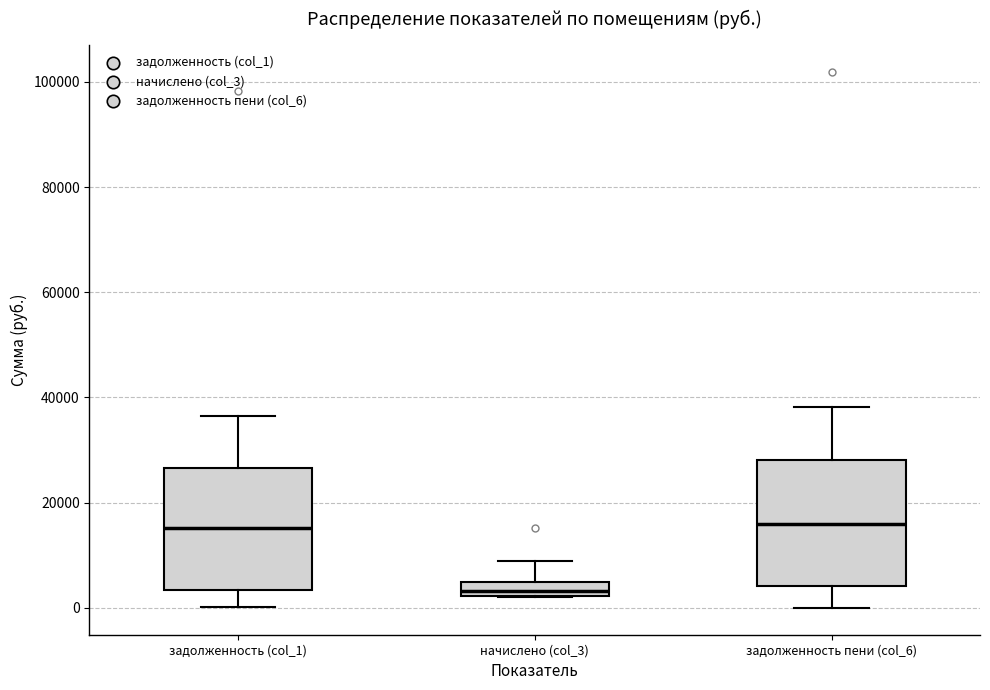

Where is the lower edge of the box for начислено (col_3) on the y-axis? The values are not printed on the chart, so give them approximately, as read against the axis.

2000